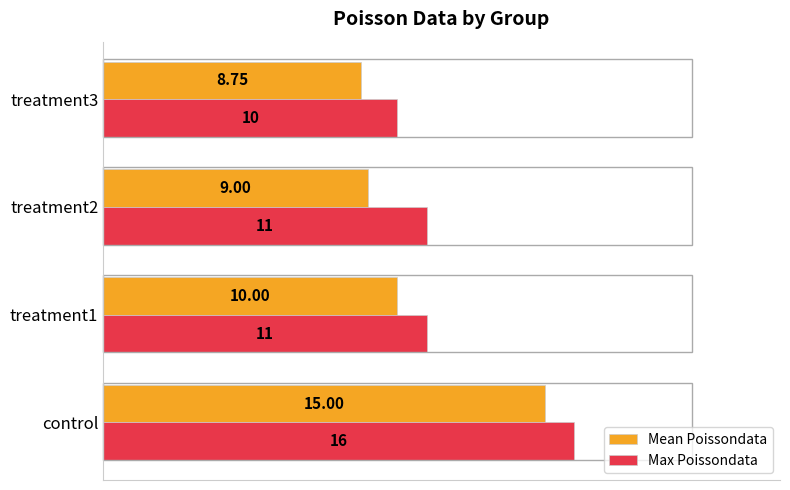

What are all the series names shown in the legend?

Mean Poissondata, Max Poissondata